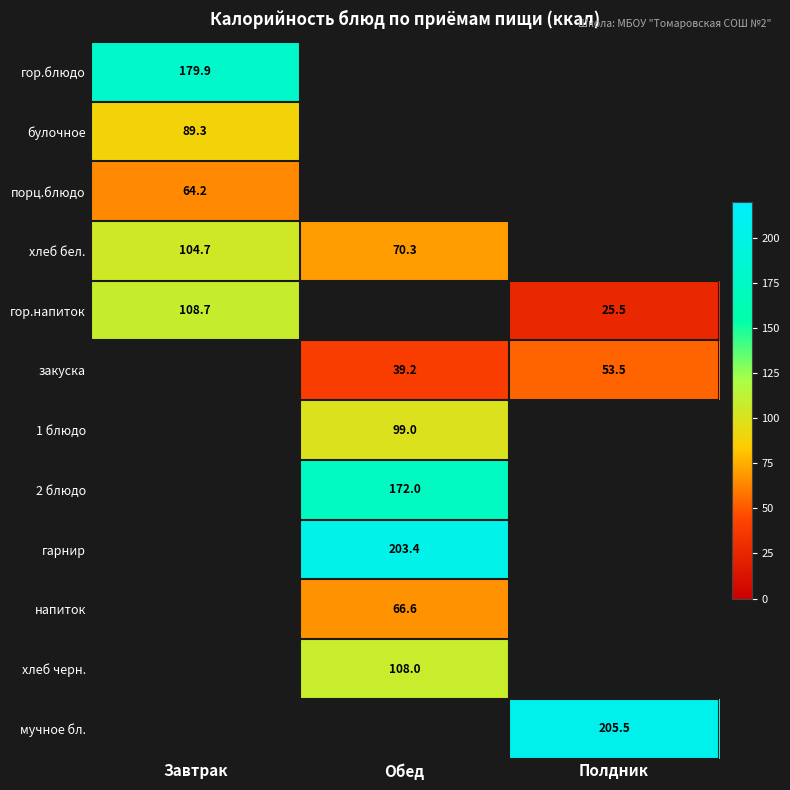

Is the value of гор.напиток at Обед greater than the value of напиток at Завтрак?

No